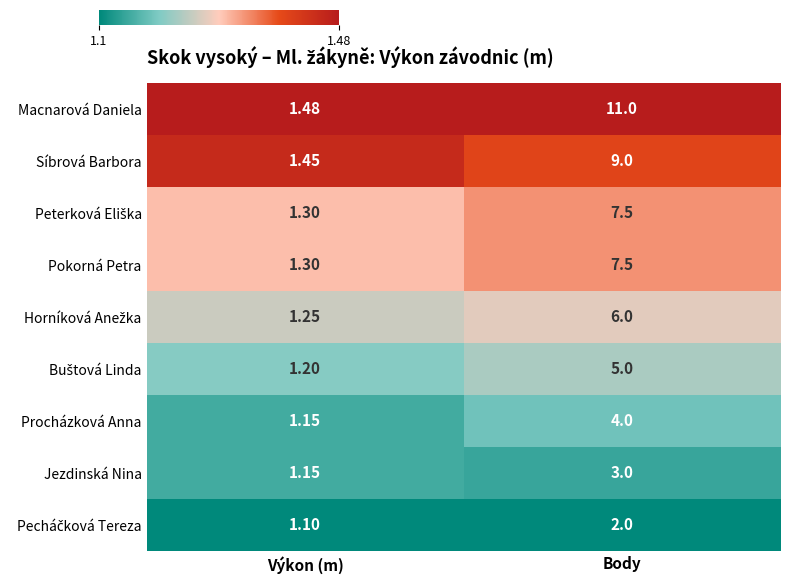

At which label does Pokorná Petra reach its minimum?

Výkon (m)